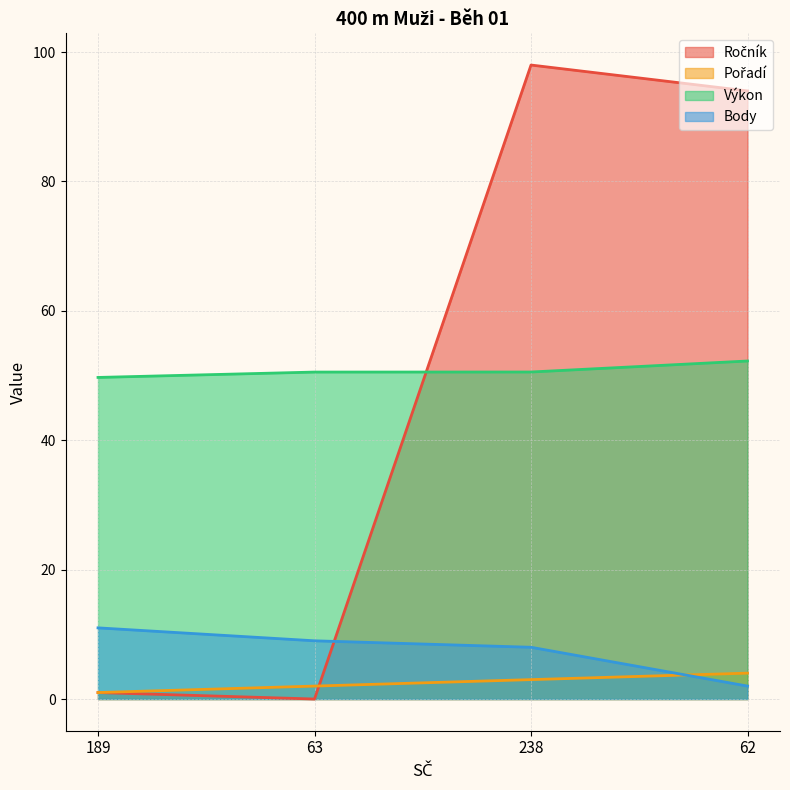

What is the difference between the Ročník values at 189 and 238?

97.0